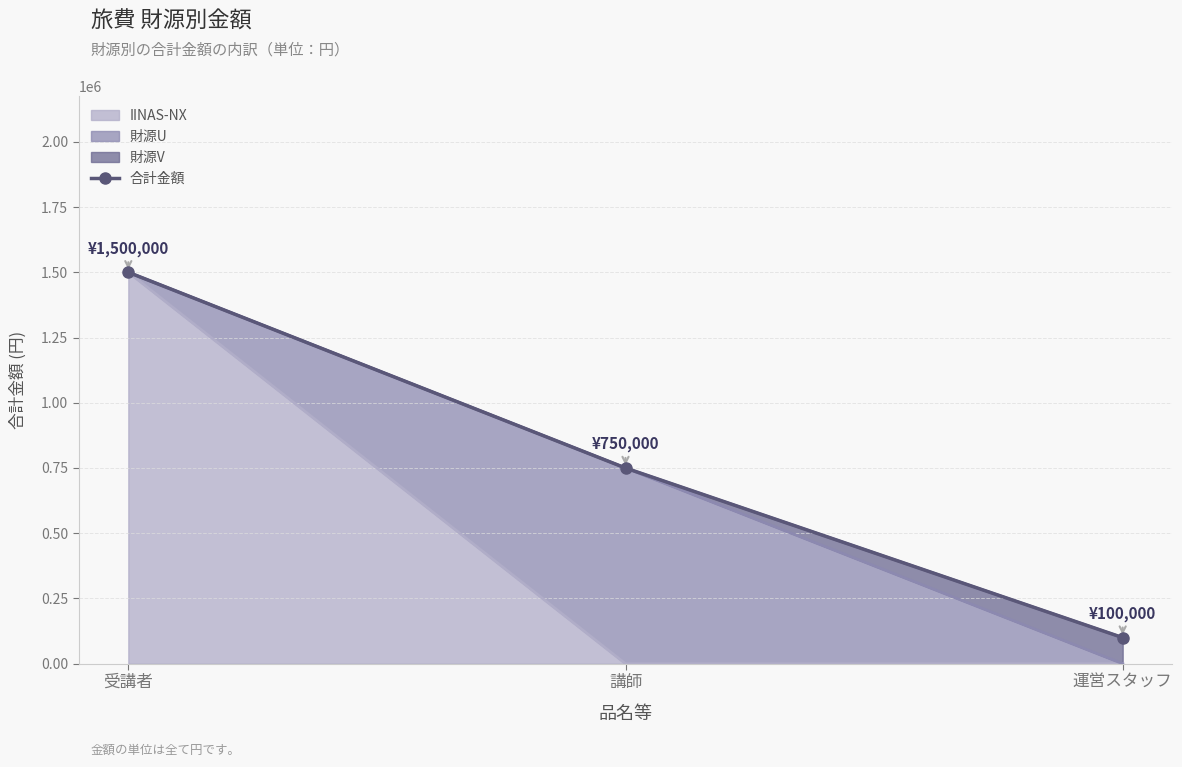

Which category has the lowest value across all series?

運営スタッフ